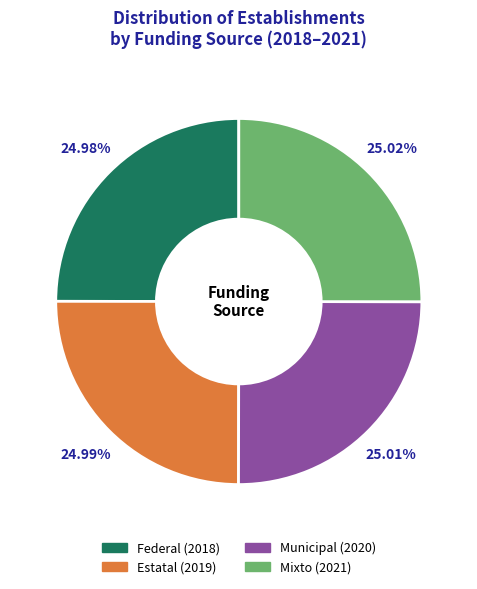

Is it true that Federal is 25% of the pie?

True